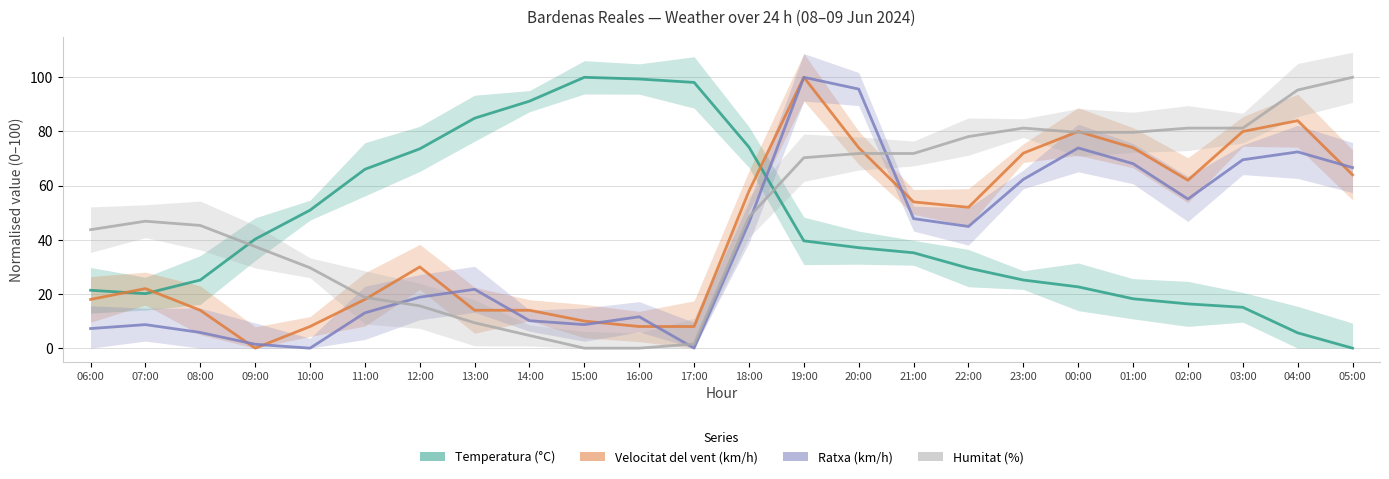

How many values in Temperatura (°C) are above zero?

23